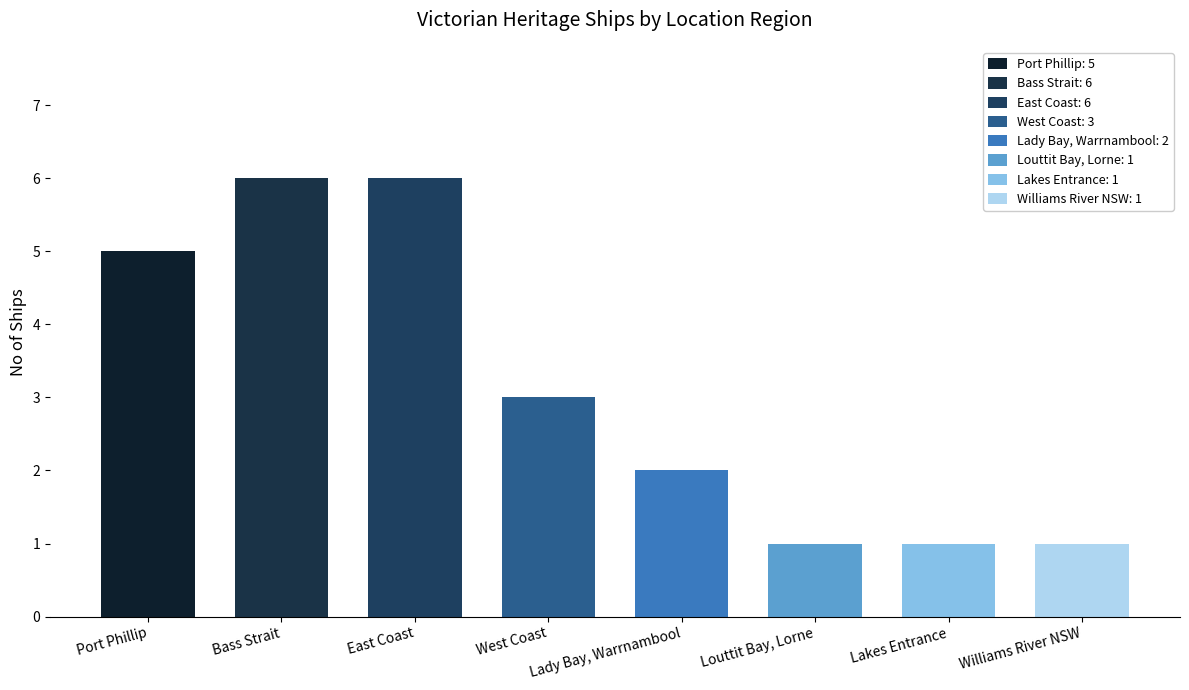

How many categories are shown in the chart?

8